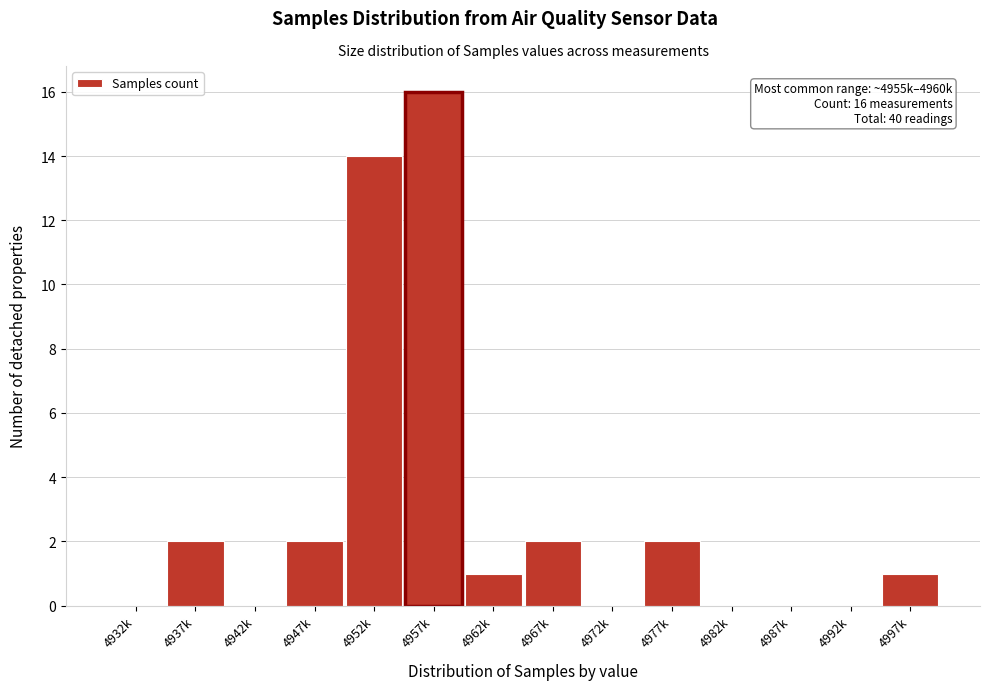

Reading left to right, what are all the values shown in this chart?

4932k=0	4937k=2	4942k=0	4947k=2	4952k=14	4957k=16	4962k=1	4967k=2	4972k=0	4977k=2	4982k=0	4987k=0	4992k=0	4997k=1